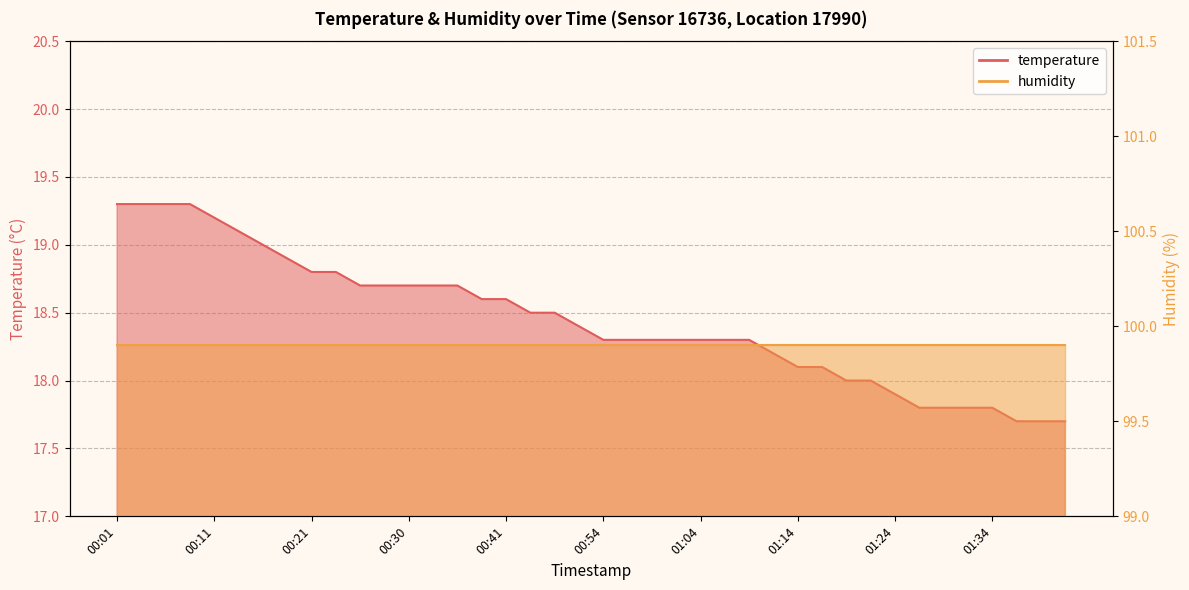

What is the sum of all values?

737.8